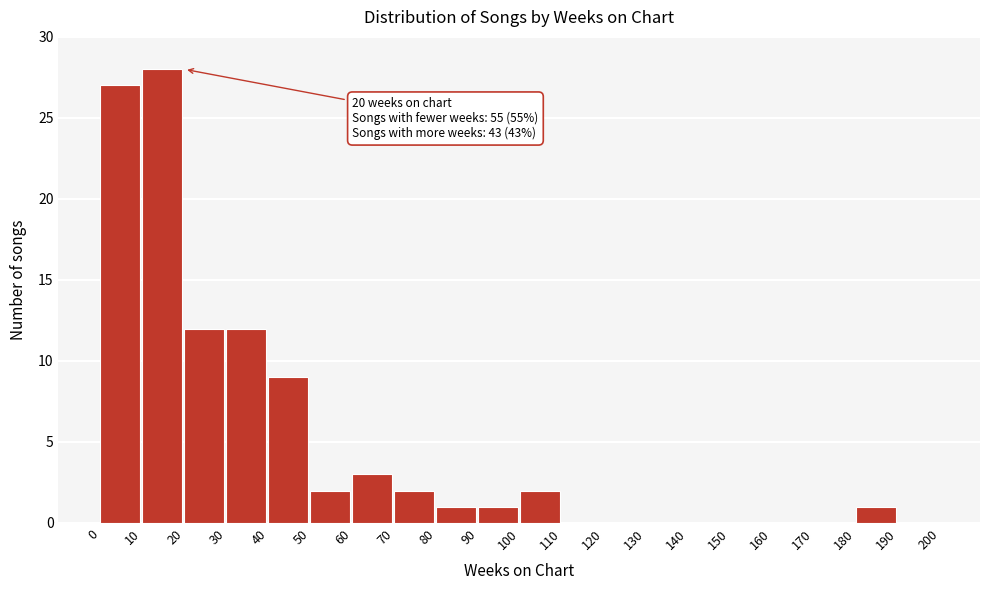

Over which range of the x-axis is the bar tallest?

10 to 20